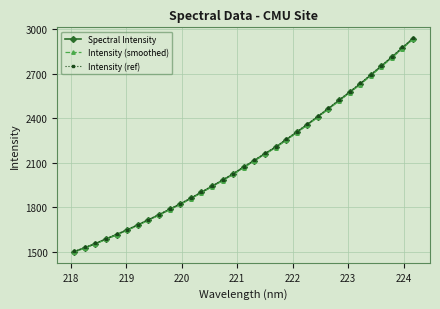

What is the average value of the Spectral Intensity series?

2122.9